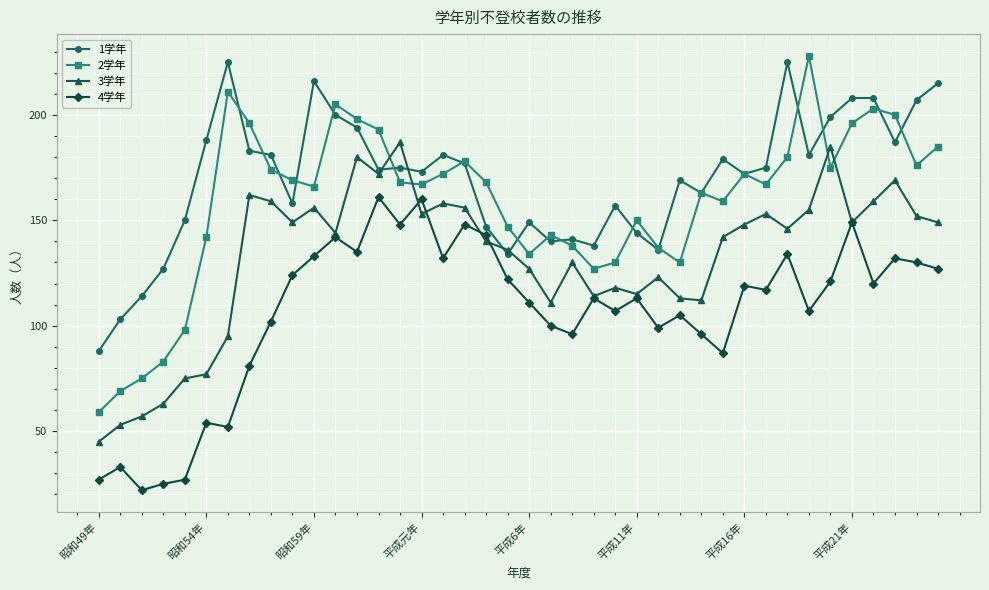

What is the minimum value shown in the chart?

22